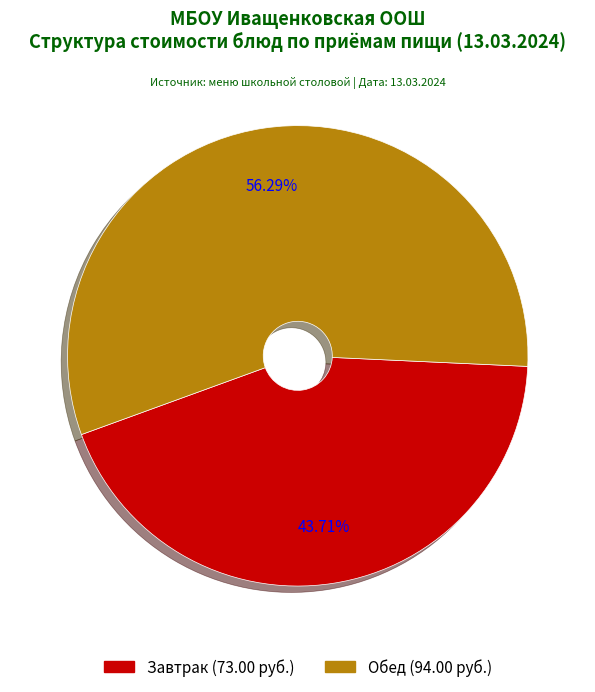

Count the number of slices in the pie.

2